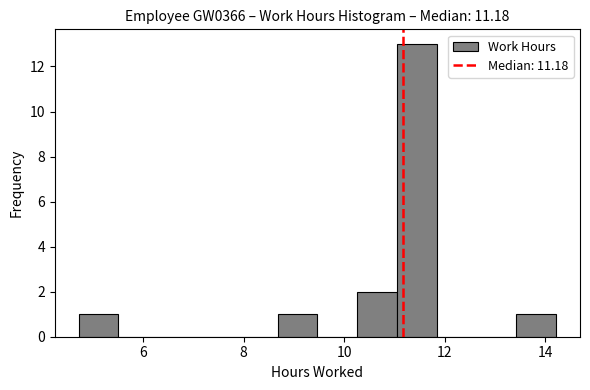

Read against the x-axis, roughly where is the centre of the tallest bar?

11.4